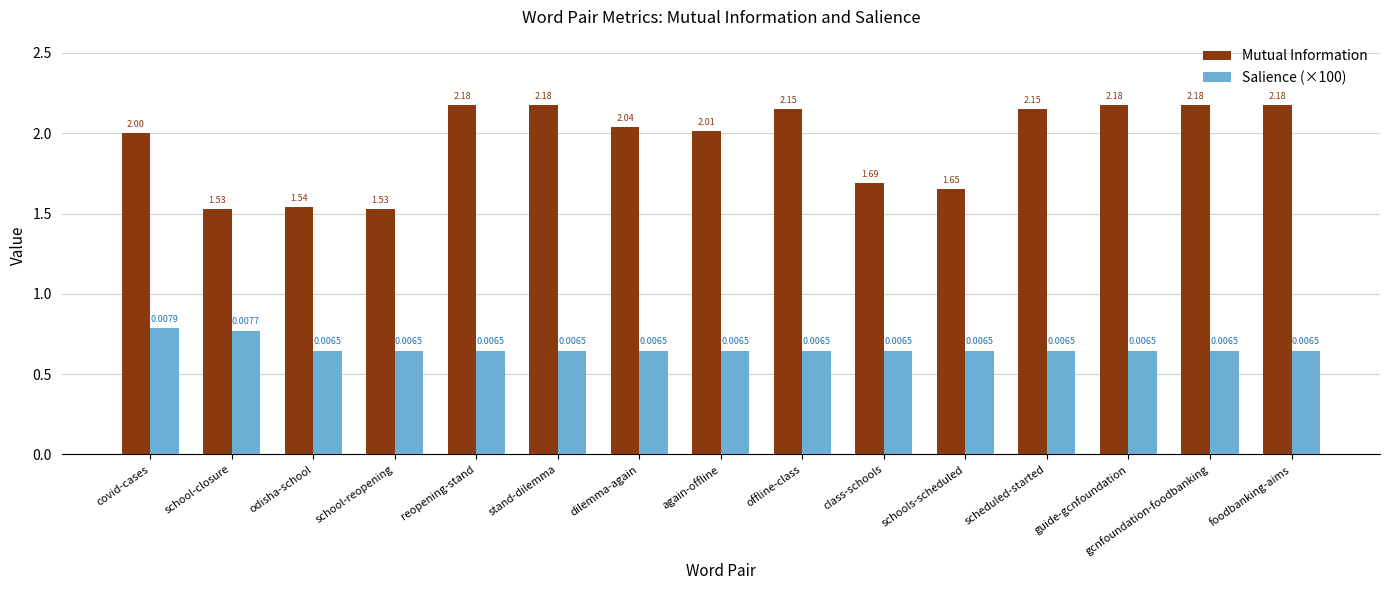

Rank the series by their maximum value, from lowest to highest.

Salience (×100), Mutual Information